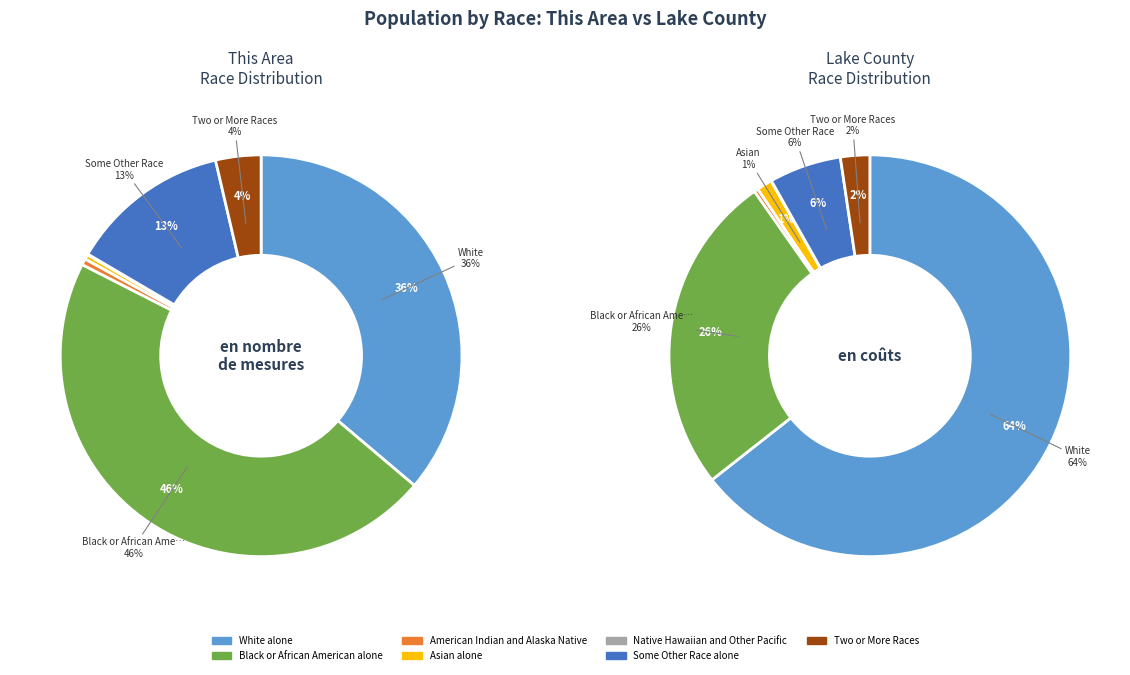

Which category has the smallest portion of the pie?

Native Hawaiian and Other Pacific